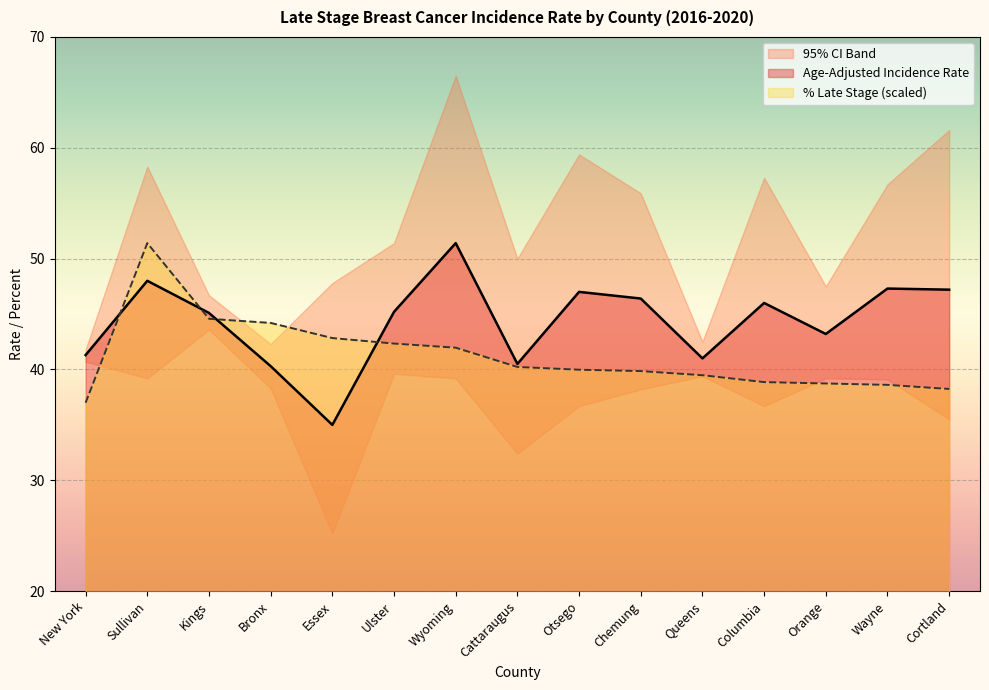

Is the value of % Late Stage (scaled) at Queens greater than the value of Age-Adjusted Incidence Rate at Kings?

No